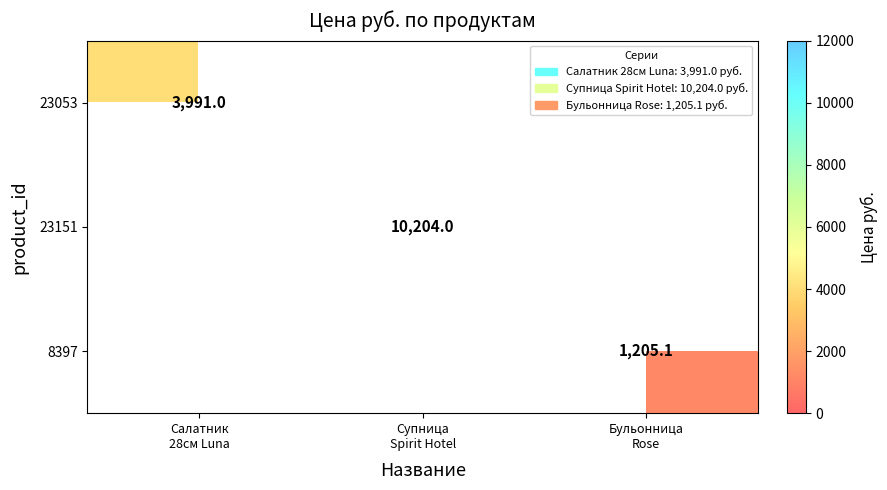

How many values in the 23151 series exceed 0?

1